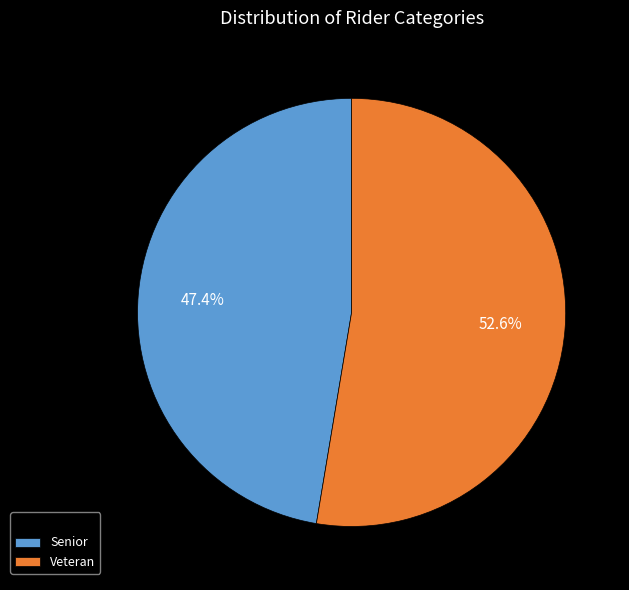

Which category has the biggest portion of the pie?

Veteran